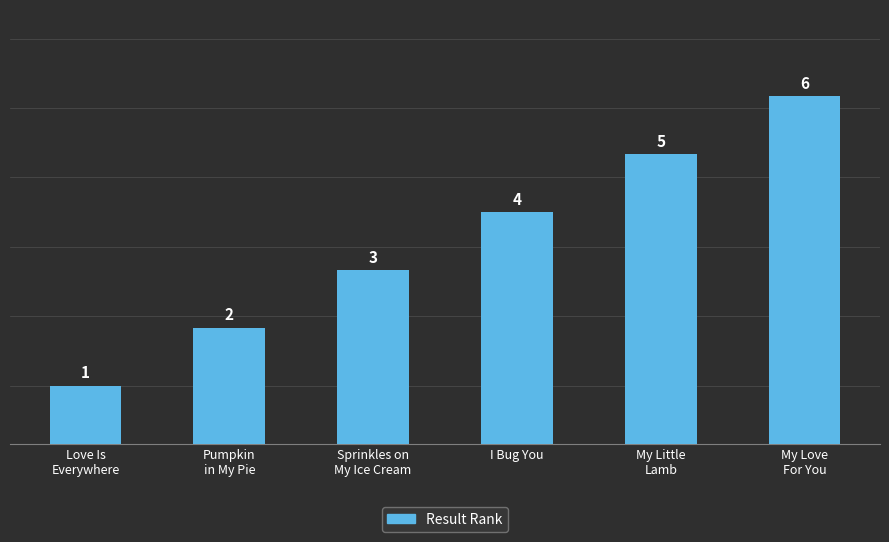

Rank the categories by value from highest to lowest.

My Love
For You, My Little
Lamb, I Bug You, Sprinkles on
My Ice Cream, Pumpkin
in My Pie, Love Is
Everywhere